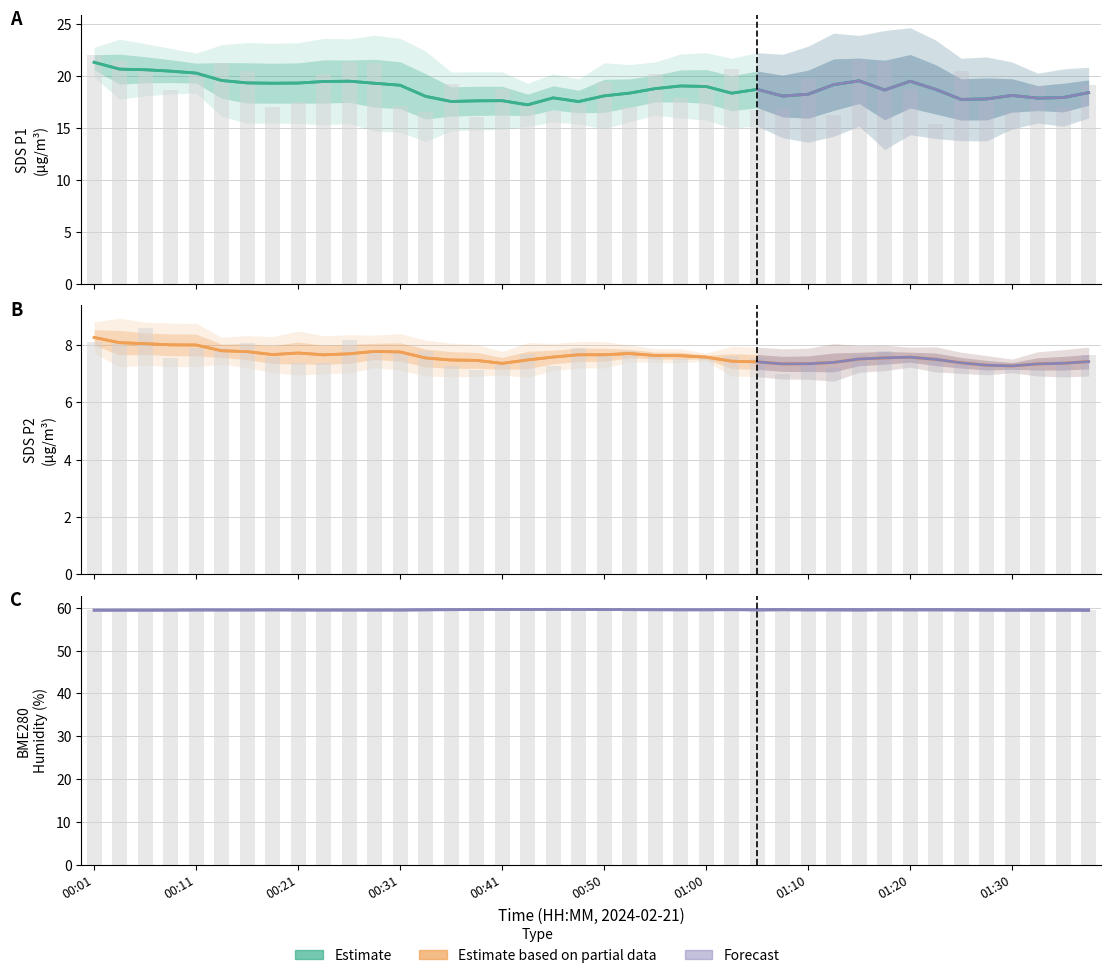

What is the lowest value of the BME280_humidity series?

59.3